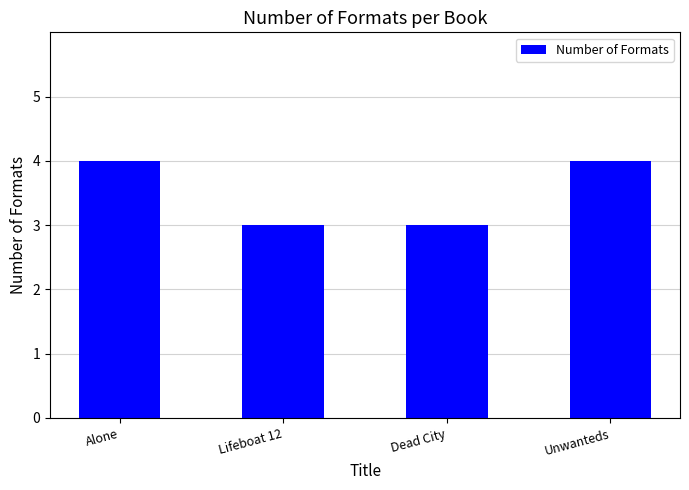

What is the sum of the values at Dead City and Alone?

7